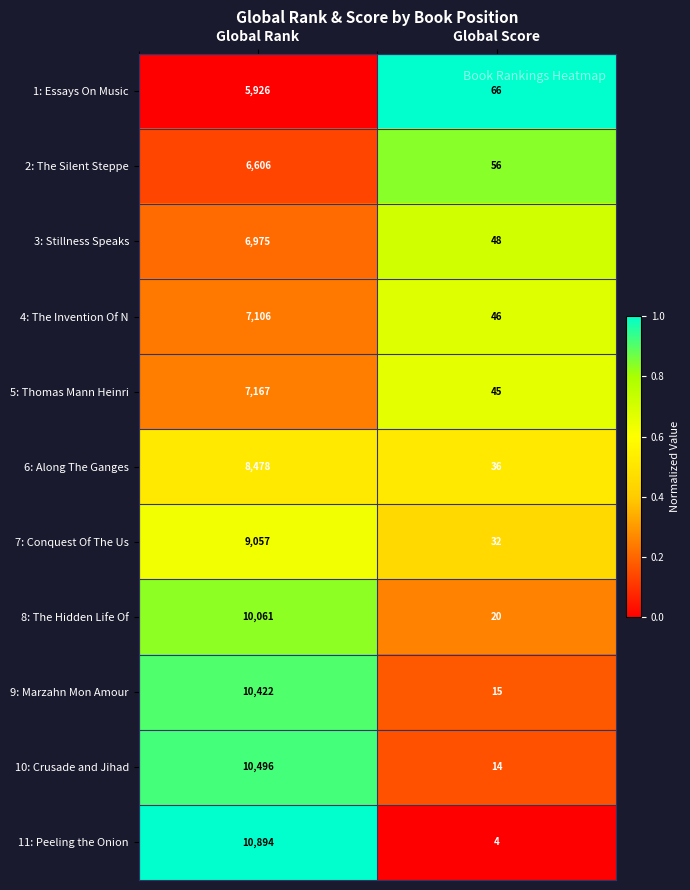

Which category has the highest value across all series?

Global Rank